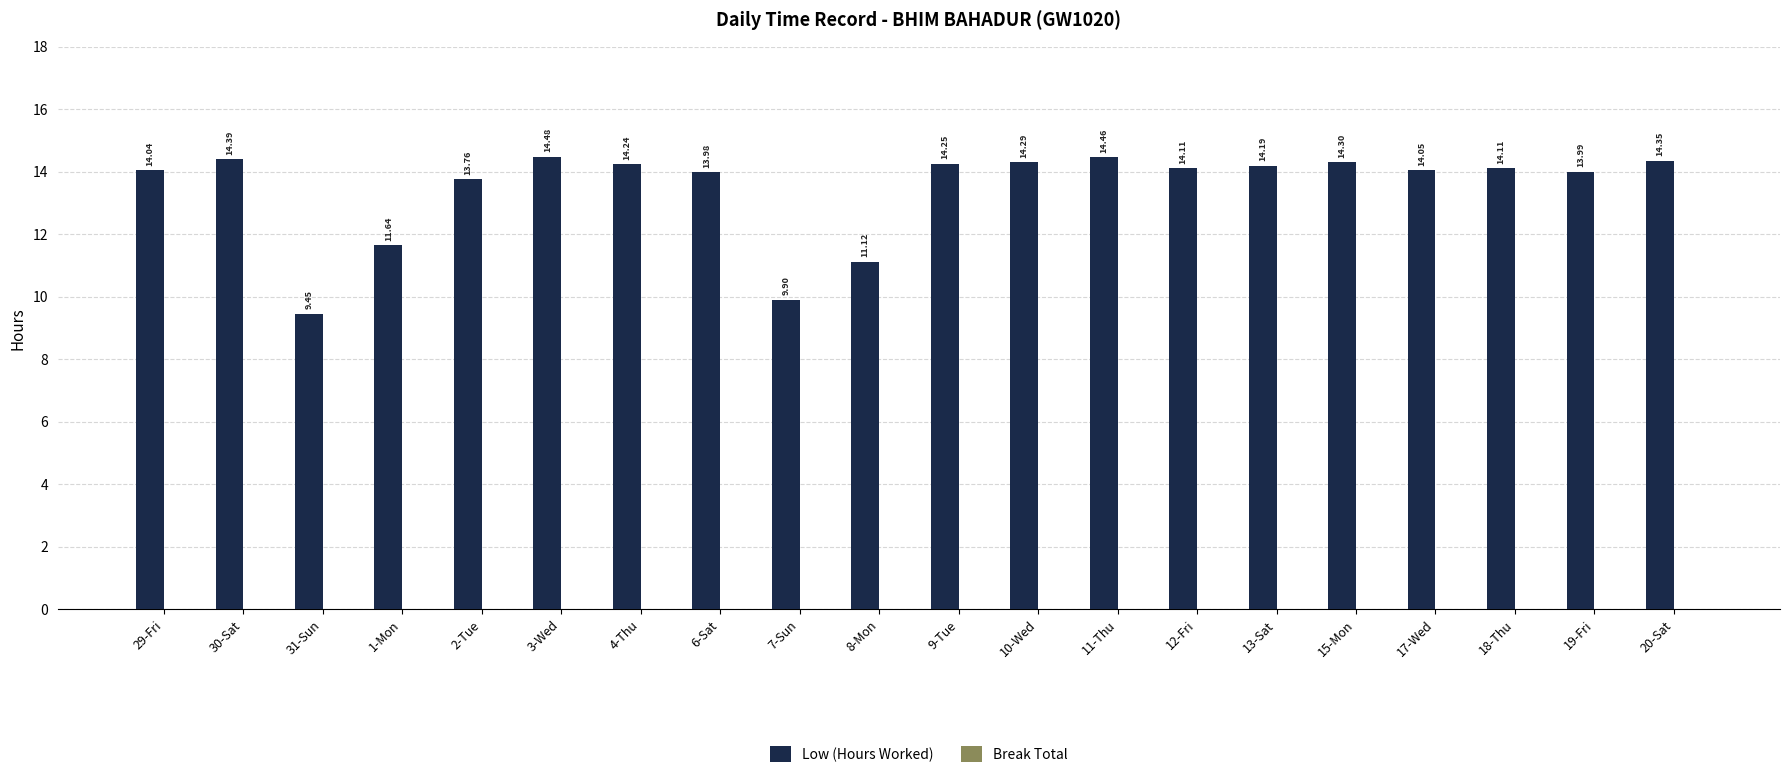

What is the sum of all values?

269.1